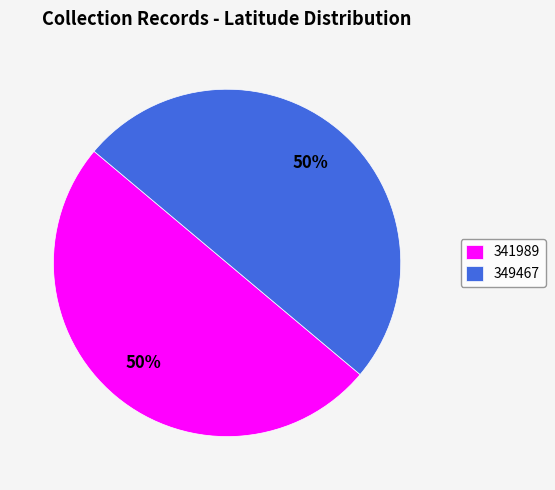

To the nearest percent, what percentage of the pie is 341989?

50%